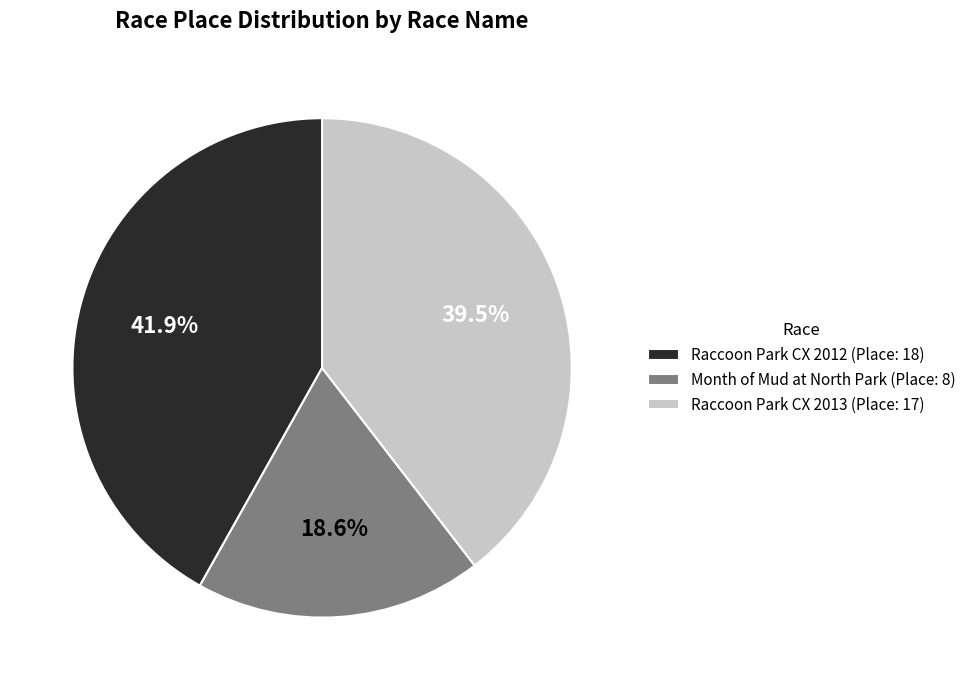

Which slice is the smallest?

Month of Mud at North Park (Place: 8)